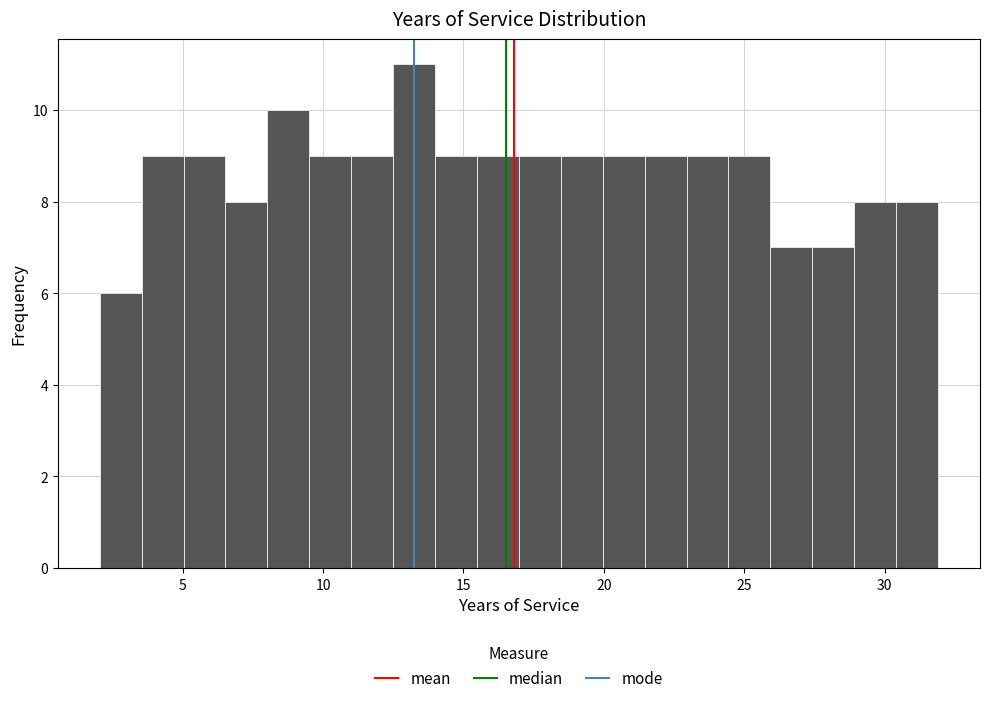

Read against the x-axis, roughly where is the centre of the tallest bar?

13.0